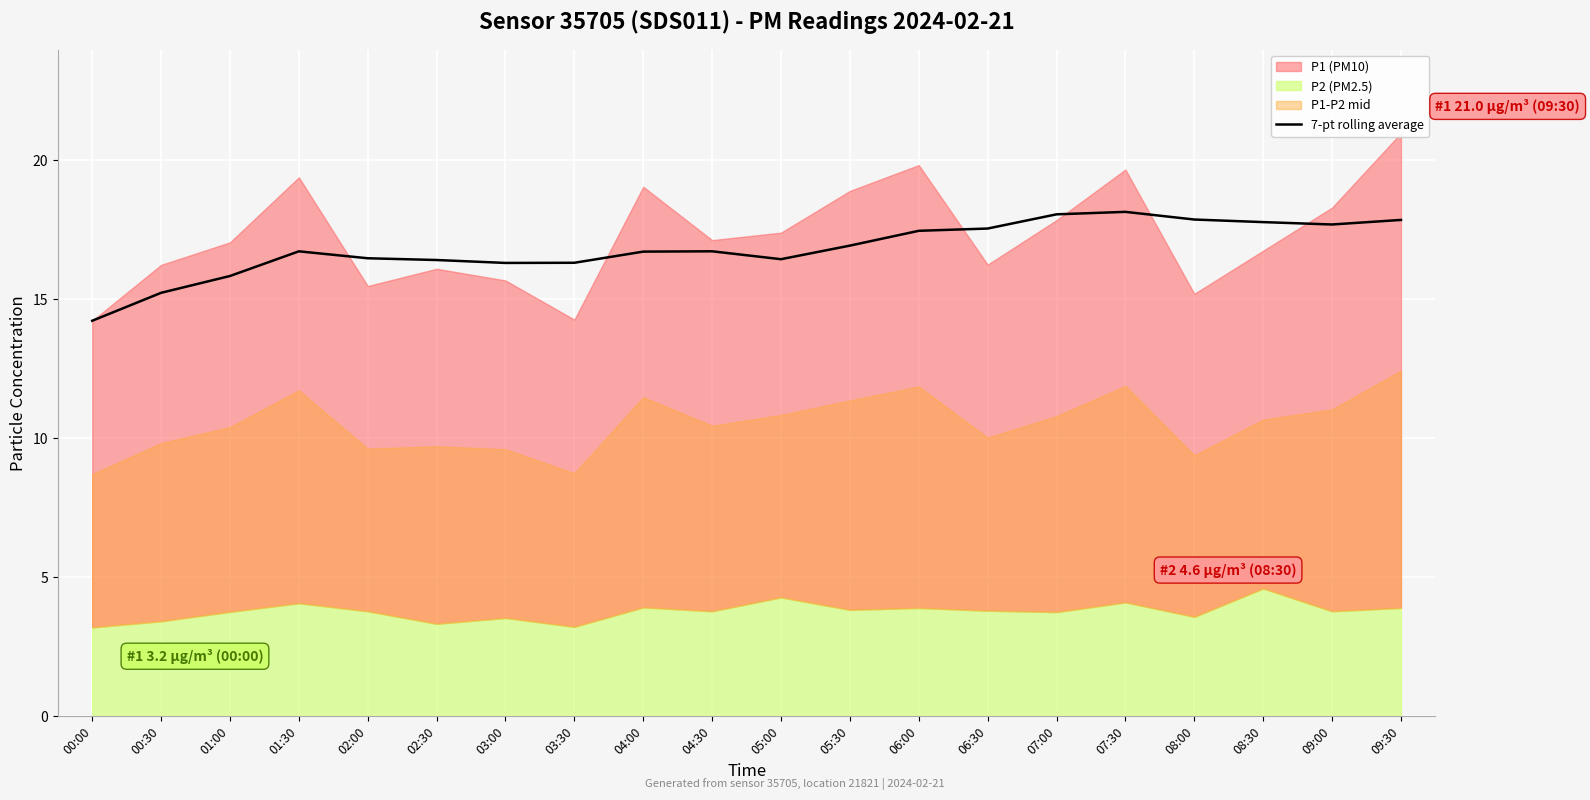

What is the minimum value for 7-pt rolling average?

14.2